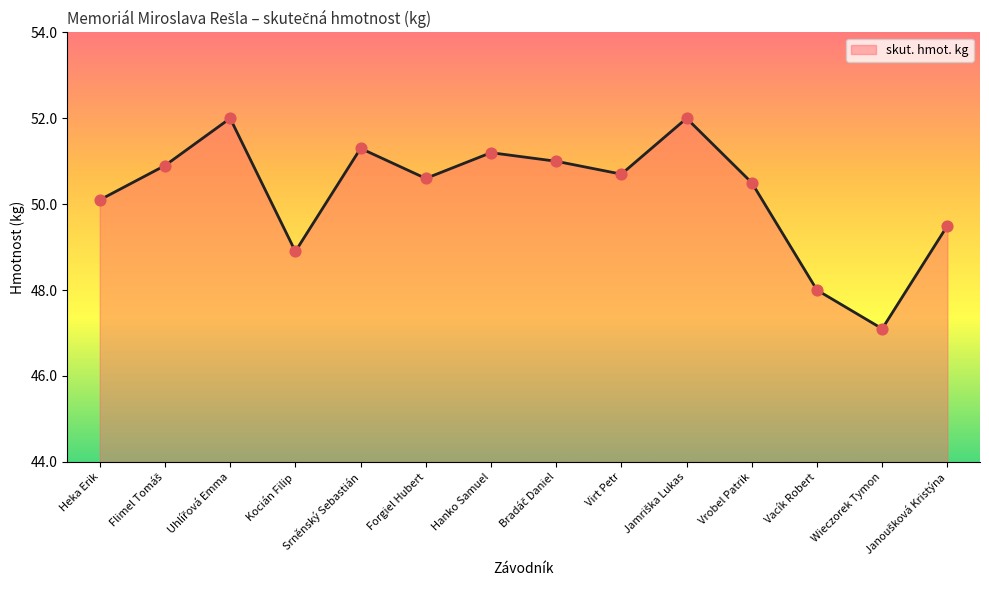

Which has a higher value, Hanko Samuel or Heka Erik?

Hanko Samuel